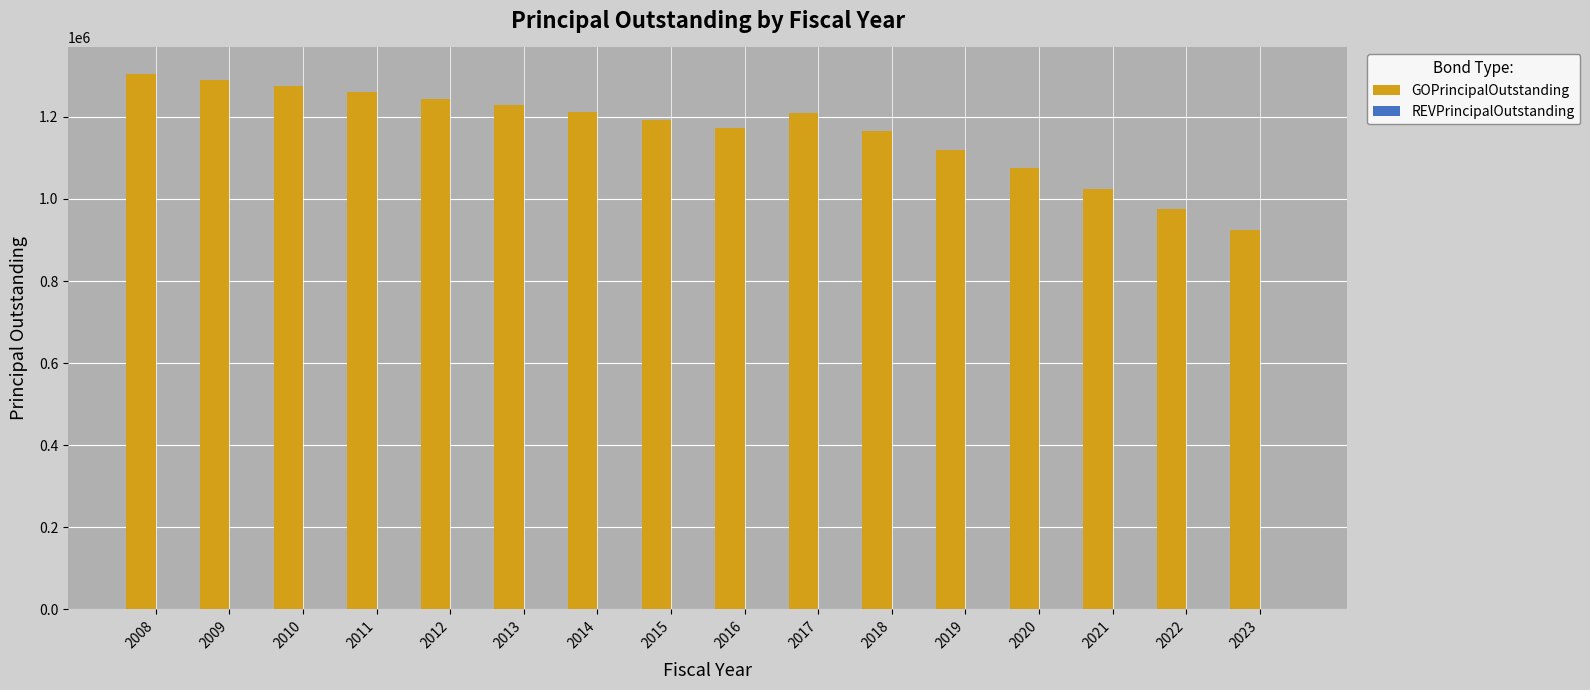

What is the minimum value shown in the chart?

925000